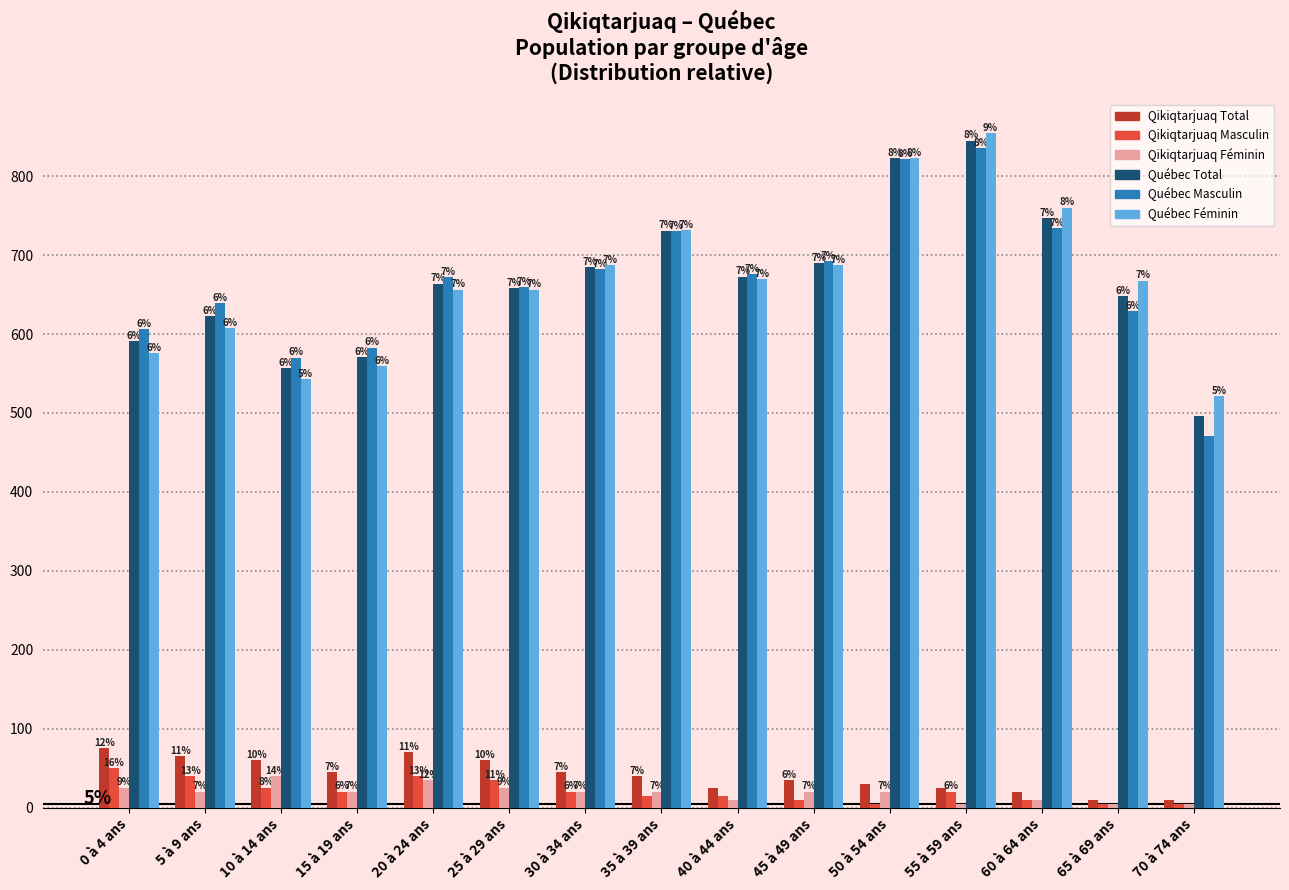

Reading left to right, list all the values displayed in this chart.

Qikiqtarjuaq Total: 75.0	65.0	60.0	45.0	70.0	60.0	45.0	40.0	25.0	35.0	30.0	25.0	20.0	10.0	10.0
Qikiqtarjuaq Masculin: 50.0	40.0	25.0	20.0	40.0	35.0	20.0	15.0	15.0	10.0	5.0	20.0	10.0	5.0	5.0
Qikiqtarjuaq Féminin: 25.0	20.0	40.0	20.0	35.0	25.0	20.0	20.0	10.0	20.0	20.0	5.0	10.0	5.0	5.0
Québec Total: 590.8	623.0	556.6	570.7	664.1	657.8	684.5	731.0	672.6	689.7	822.5	845.1	747.1	648.2	496.1
Québec Masculin: 606.2	638.8	570.0	582.6	671.7	659.6	681.9	730.2	675.7	692.5	821.9	835.5	734.3	628.6	470.4
Québec Féminin: 575.4	607.2	543.2	559.0	656.4	656.1	687.1	731.9	669.5	687.0	823.2	854.8	759.9	667.8	521.7